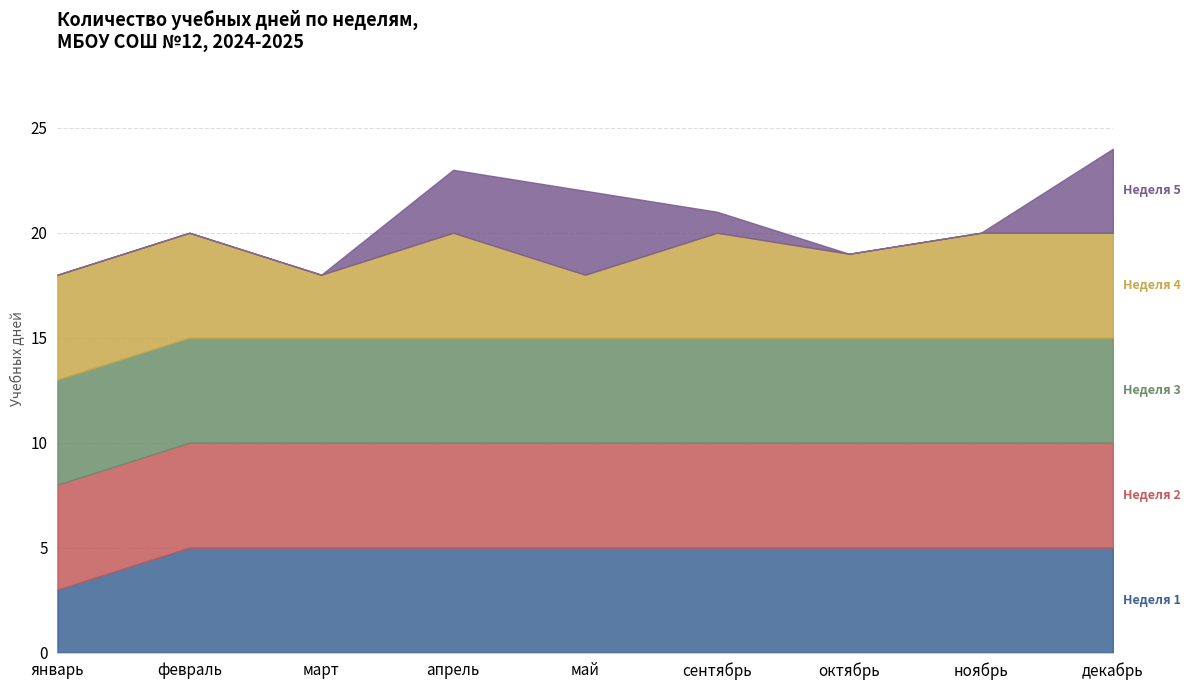

What is the minimum value shown in the chart?

1